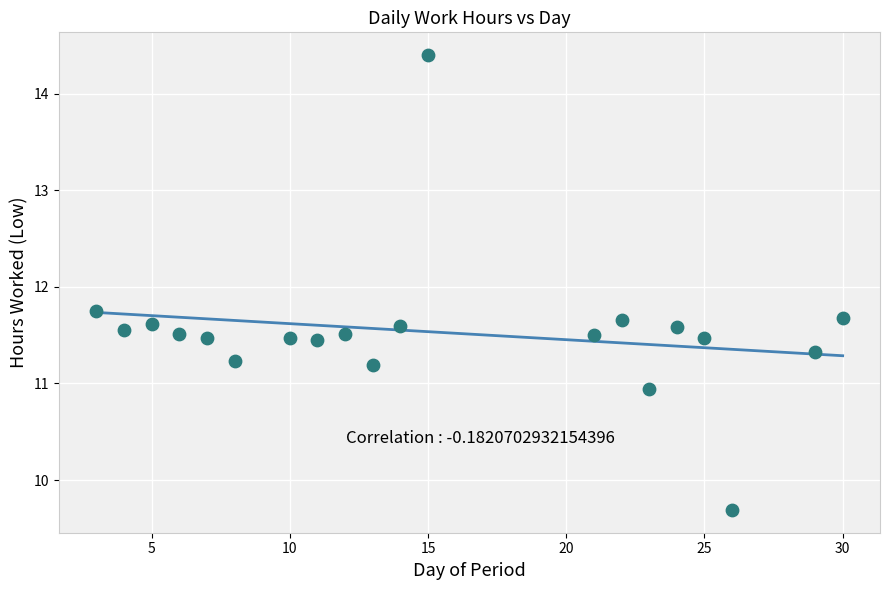

What is the range of Y values (max minus min)?

4.7